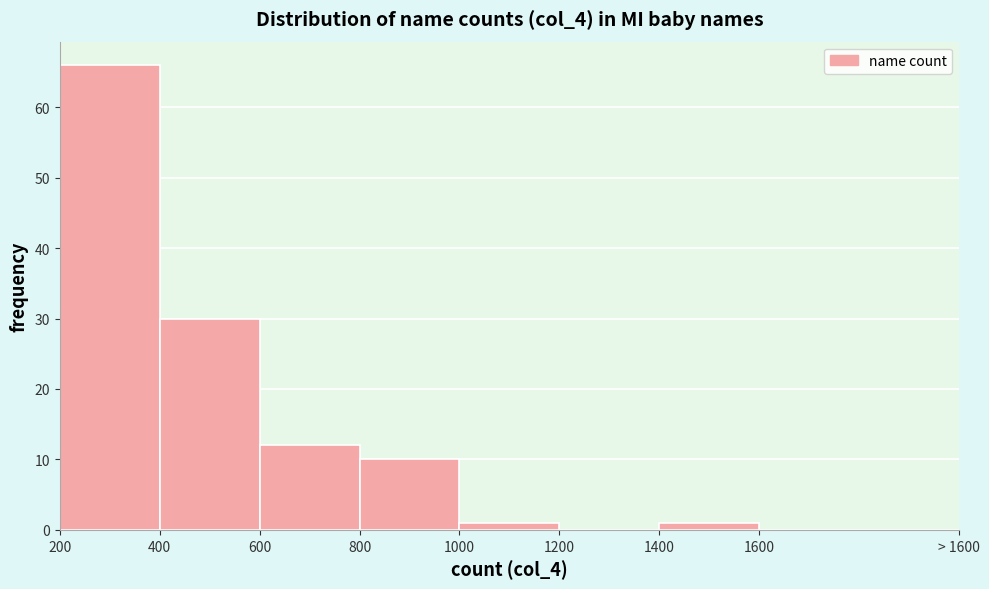

Reading left to right, extract all data points from this chart.

200=66	400=30	600=12	800=10	1000=1	1200=0	1400=1	1600=0